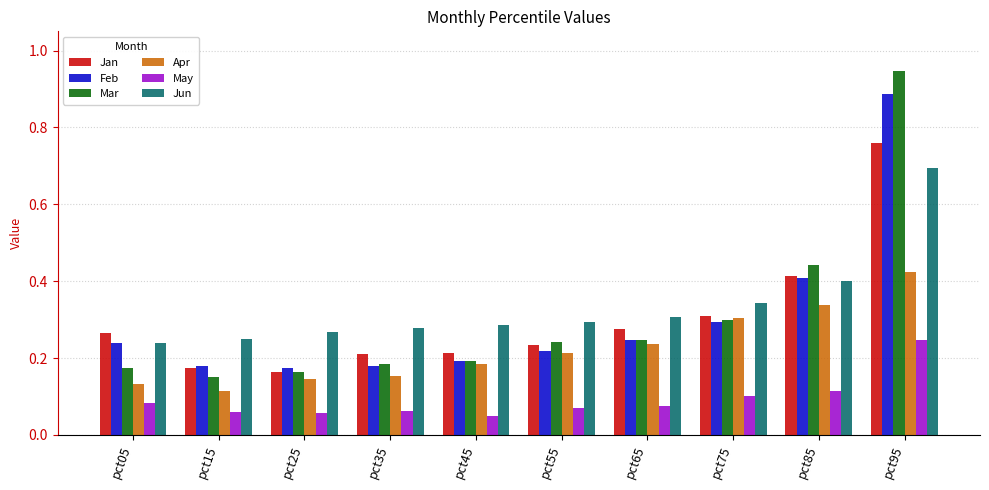

What is the sum of all Jan values?

3.0